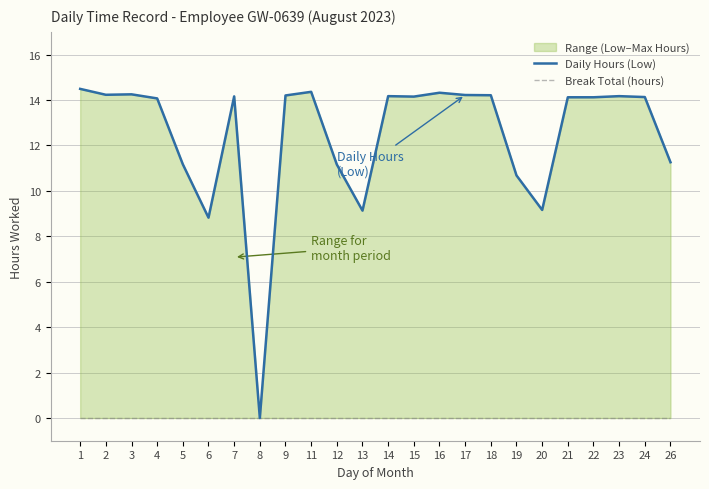

What is the difference between the highest and lowest values at 22?

14.1